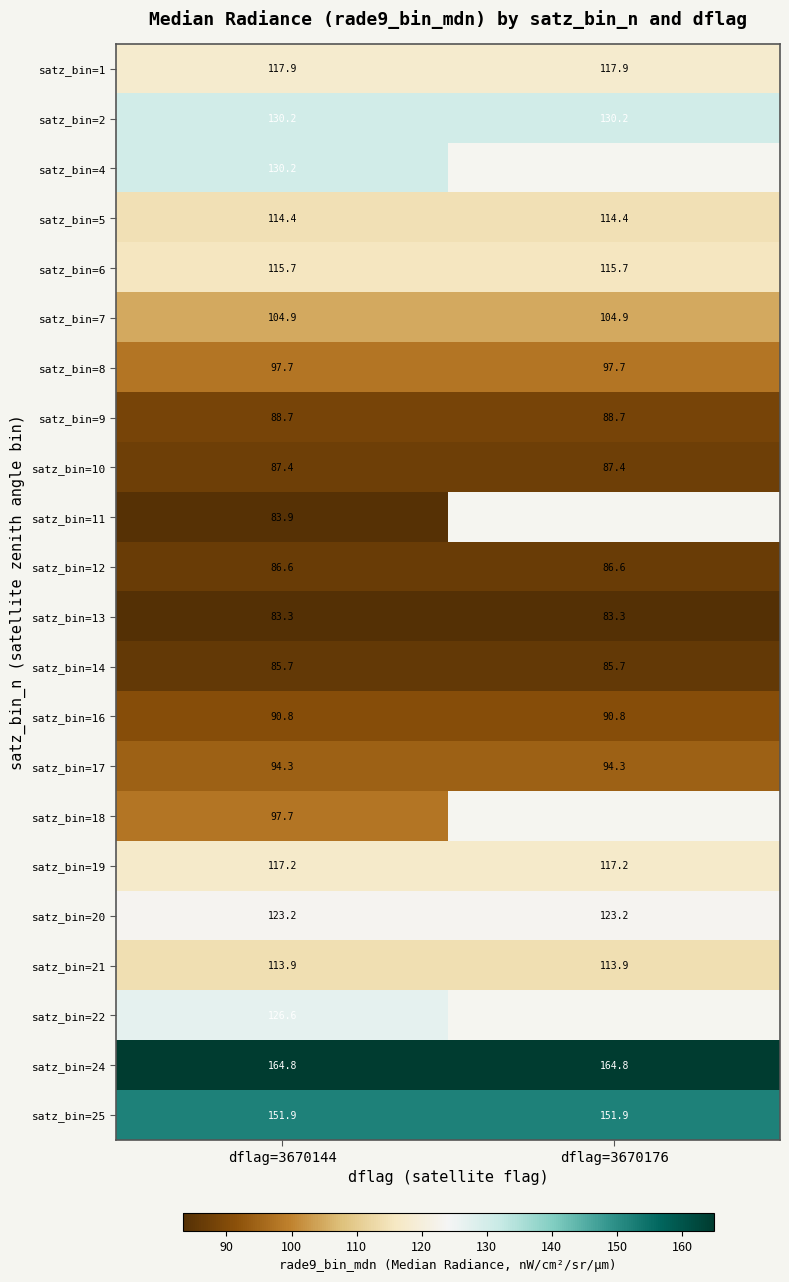

Is the value of satz_bin=9 at dflag=3670176 greater than the value of satz_bin=18 at dflag=3670144?

No